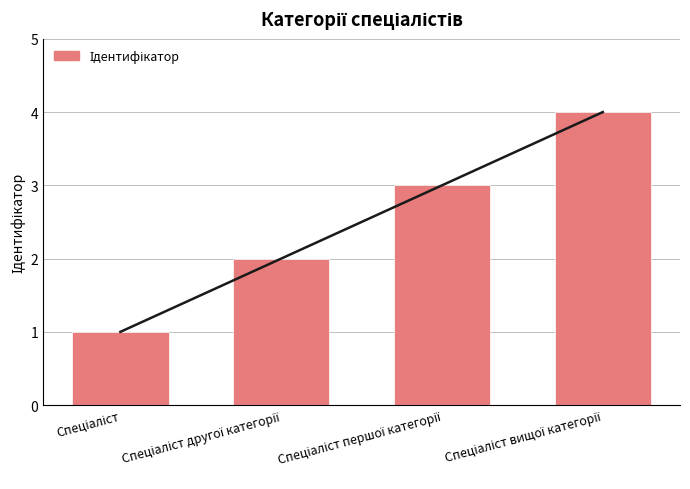

What is the smallest value displayed?

1